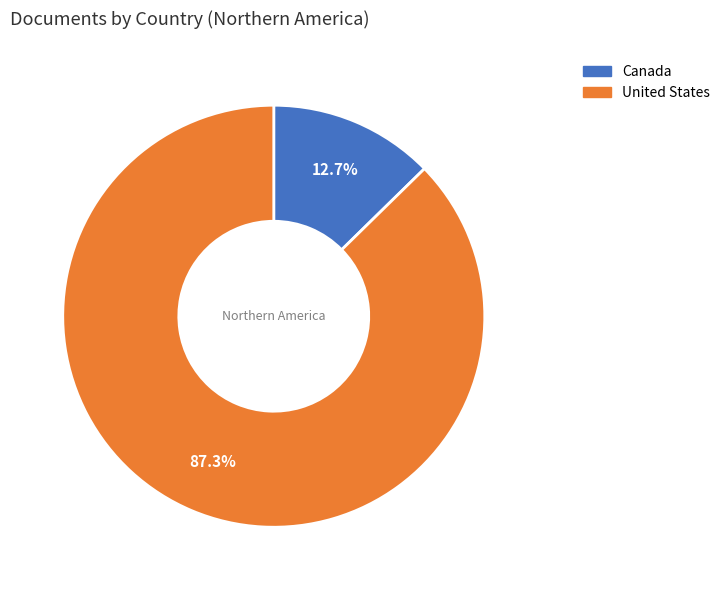

What is the largest slice in the pie chart?

United States